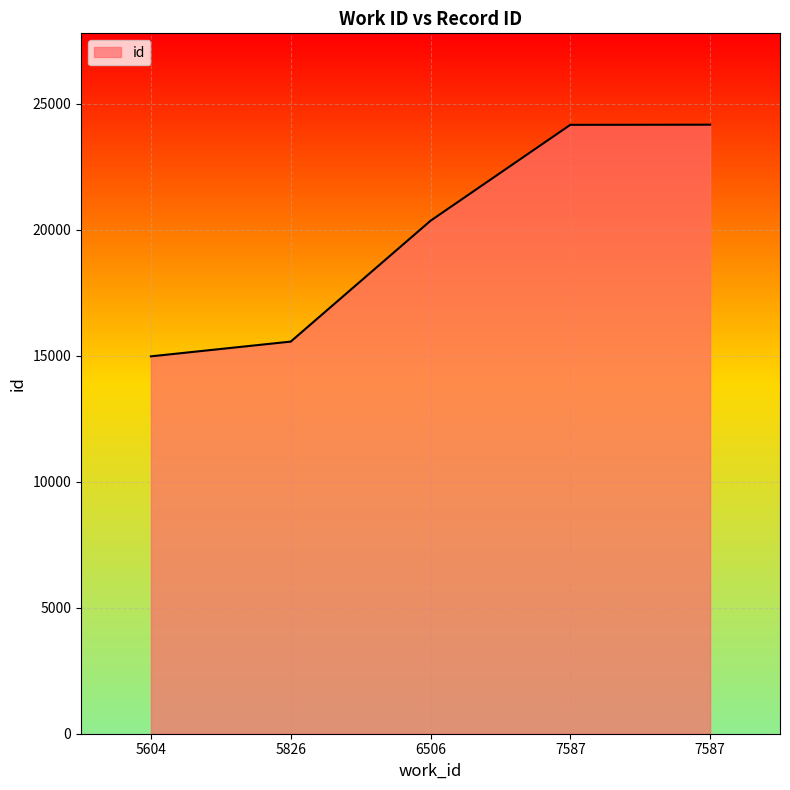

How many series are shown in this chart?

1